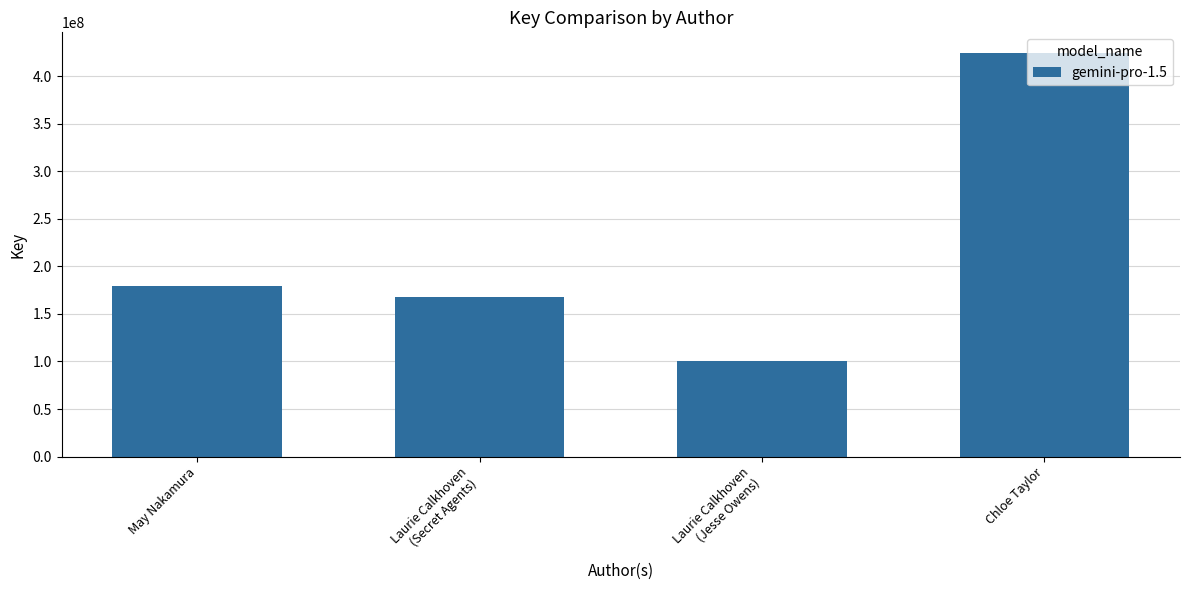

What is the sum of the values at Chloe Taylor and Laurie Calkhoven
(Jesse Owens)?

525485459